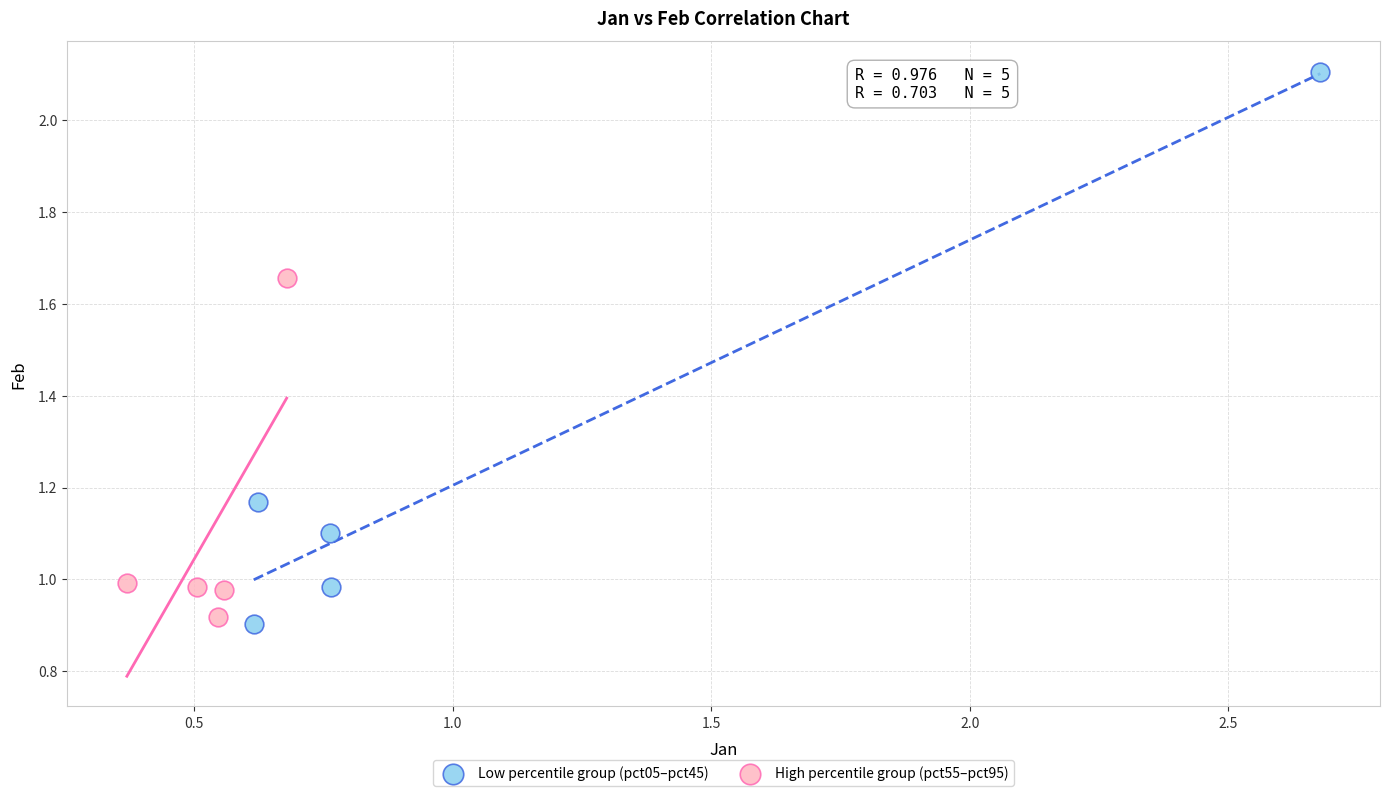

Which series has the widest spread of Y values?

Low percentile group (pct05–pct45)